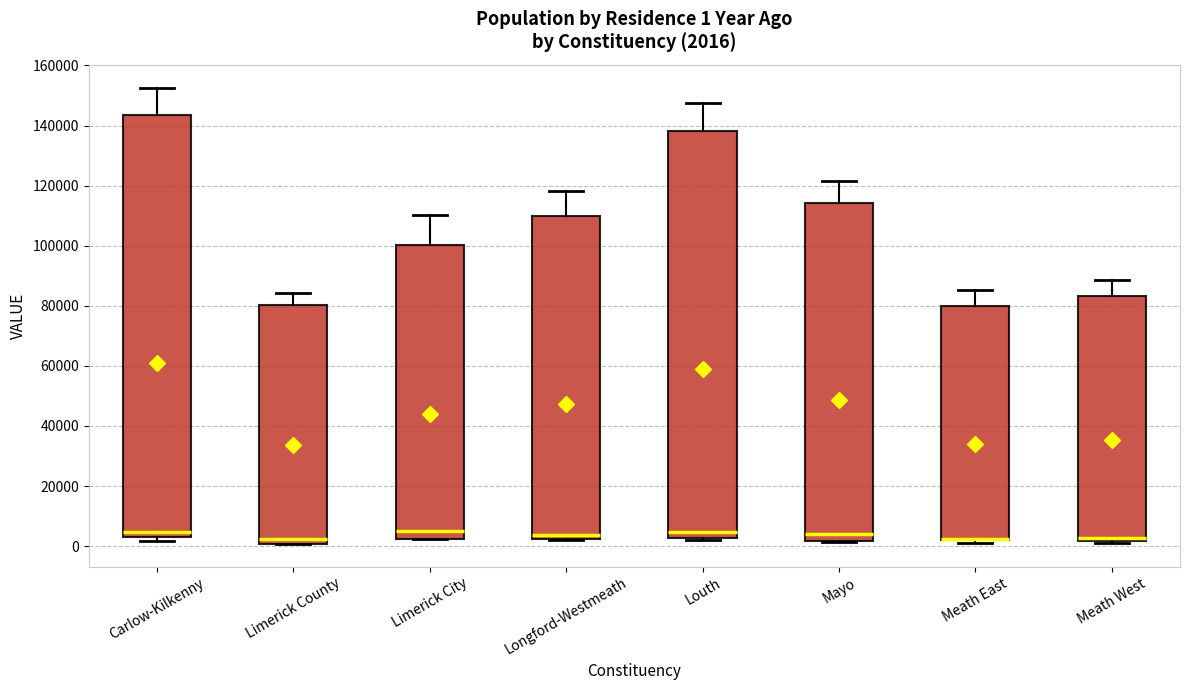

Comparing the boxes themselves (not the whiskers), which one is the tallest?

Carlow-Kilkenny